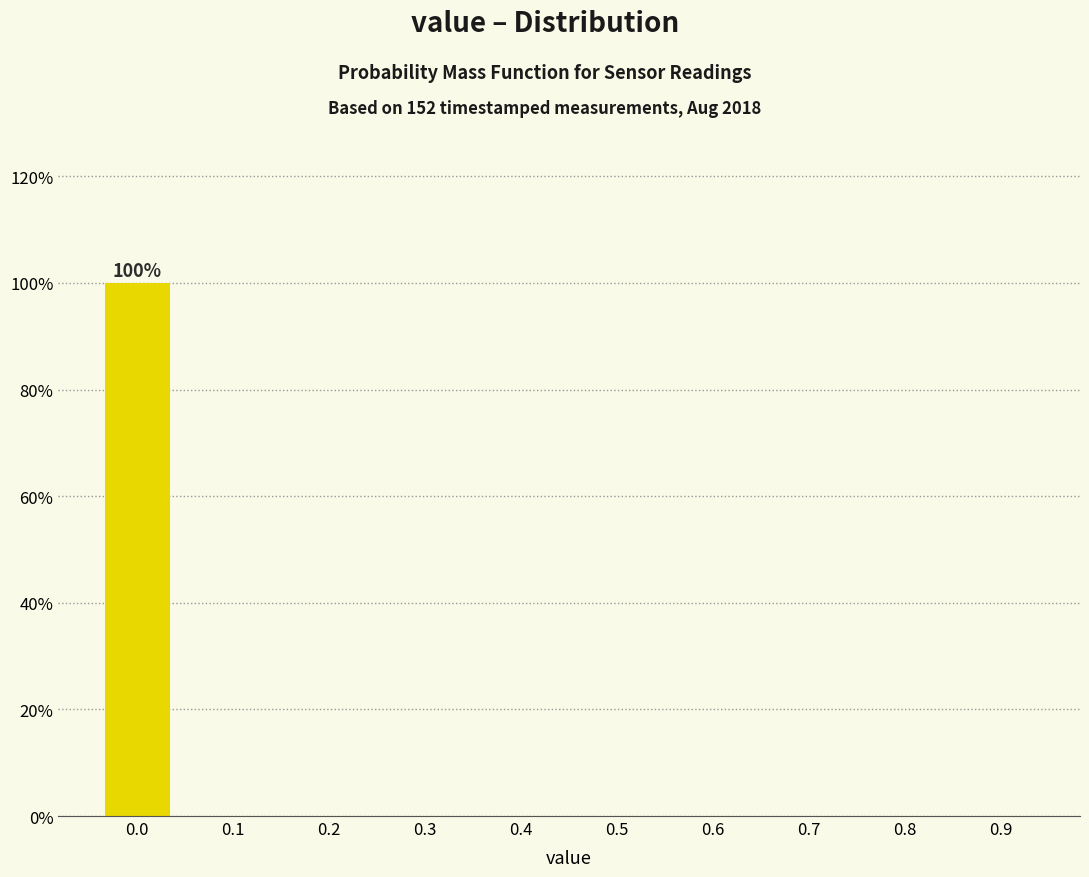

Reading right to left, what are all the values shown in this chart?

0.9=0	0.8=0	0.7=0	0.6=0	0.5=0	0.4=0	0.3=0	0.2=0	0.1=0	0.0=100